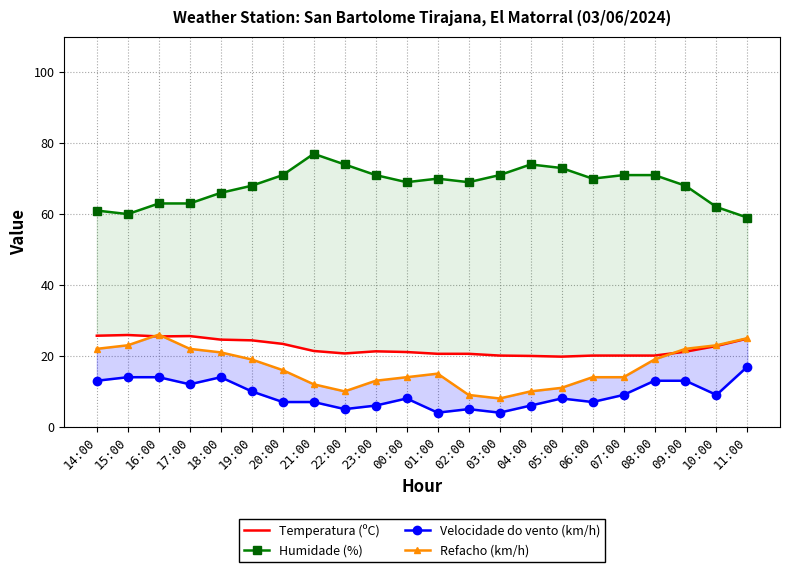

True or false: Refacho (km/h) and Velocidade do vento (km/h) intersect in this chart.

False